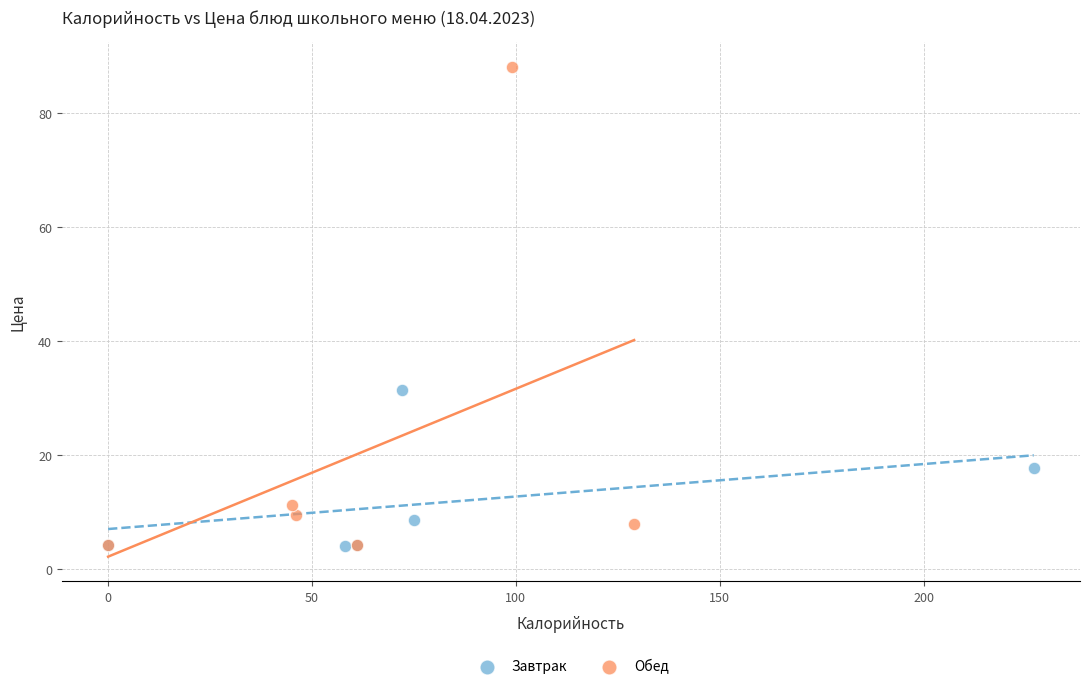

Which series has the largest Y range (max minus min)?

Обед